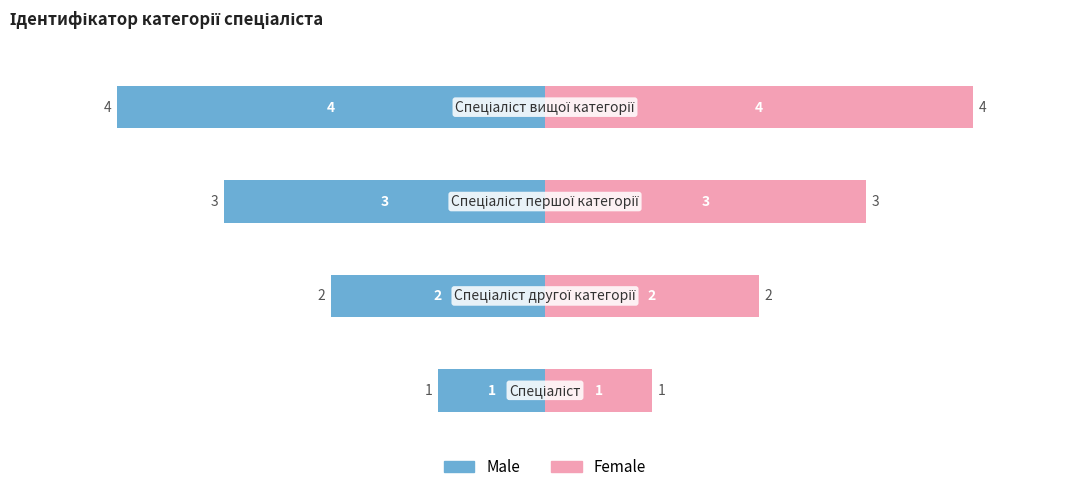

How many bars are there in each group?

2